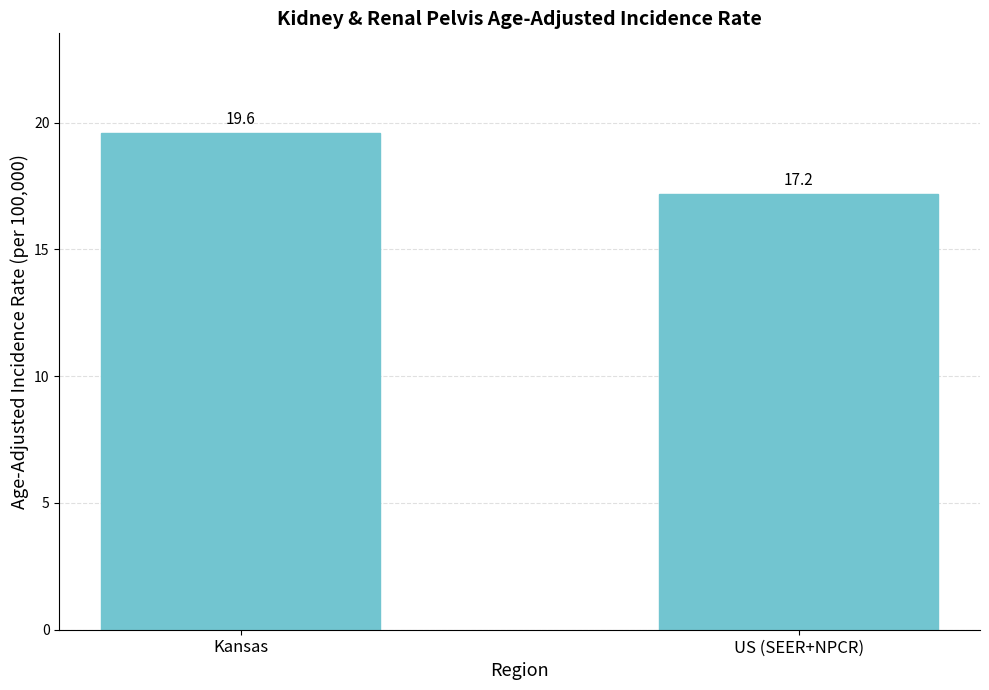

What is the difference between the values at US (SEER+NPCR) and Kansas?

2.4